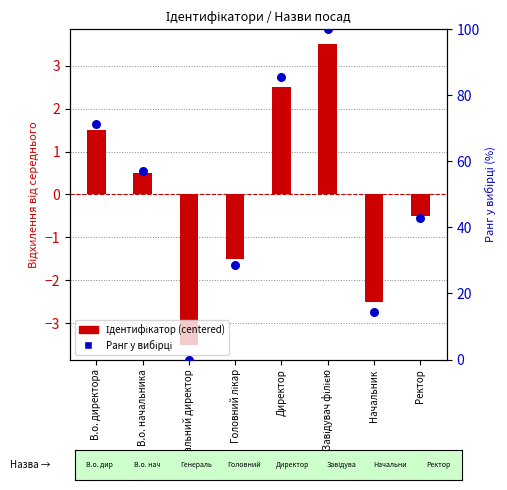

What is the total value across all series at Головний лікар?

27.1